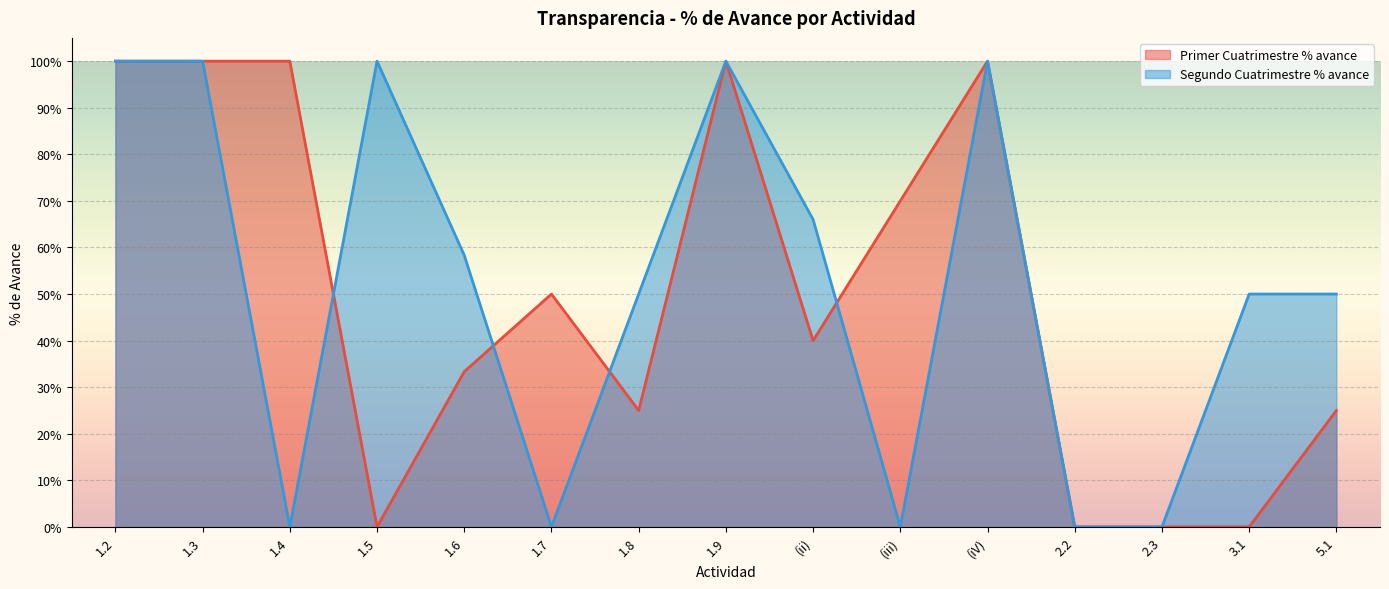

How many positive values does the Segundo Cuatrimestre % avance series have?

10